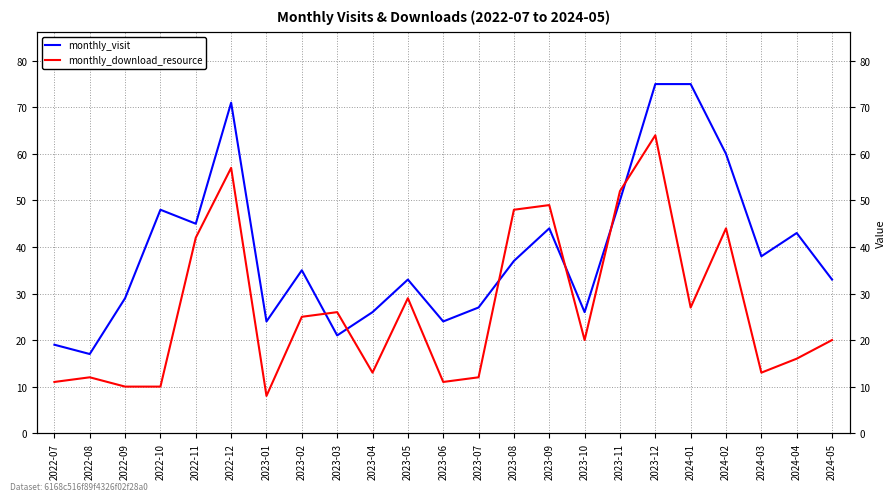

Reading left to right, extract all data points from this chart.

monthly_visit: 2022-07=19	2022-08=17	2022-09=29	2022-10=48	2022-11=45	2022-12=71	2023-01=24	2023-02=35	2023-03=21	2023-04=26	2023-05=33	2023-06=24	2023-07=27	2023-08=37	2023-09=44	2023-10=26	2023-11=50	2023-12=75	2024-01=75	2024-02=60	2024-03=38	2024-04=43	2024-05=33
monthly_download_resource: 2022-07=11	2022-08=12	2022-09=10	2022-10=10	2022-11=42	2022-12=57	2023-01=8	2023-02=25	2023-03=26	2023-04=13	2023-05=29	2023-06=11	2023-07=12	2023-08=48	2023-09=49	2023-10=20	2023-11=52	2023-12=64	2024-01=27	2024-02=44	2024-03=13	2024-04=16	2024-05=20